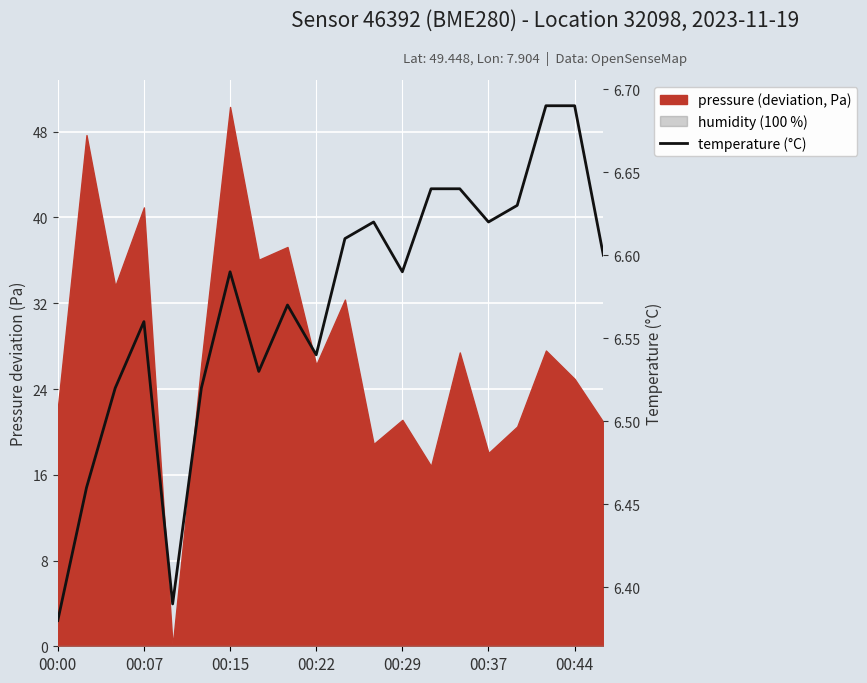

How many interior local valleys (lower than both neighbors) does the data have?

5